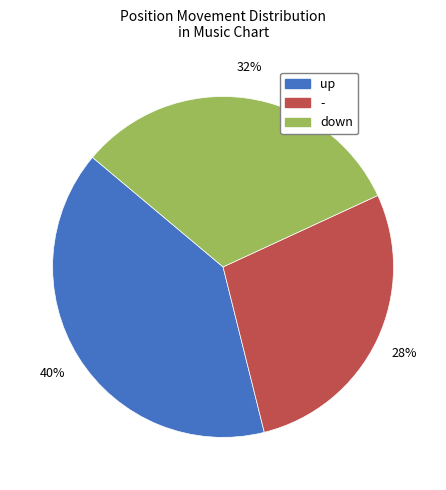

Which category has the smallest portion of the pie?

-